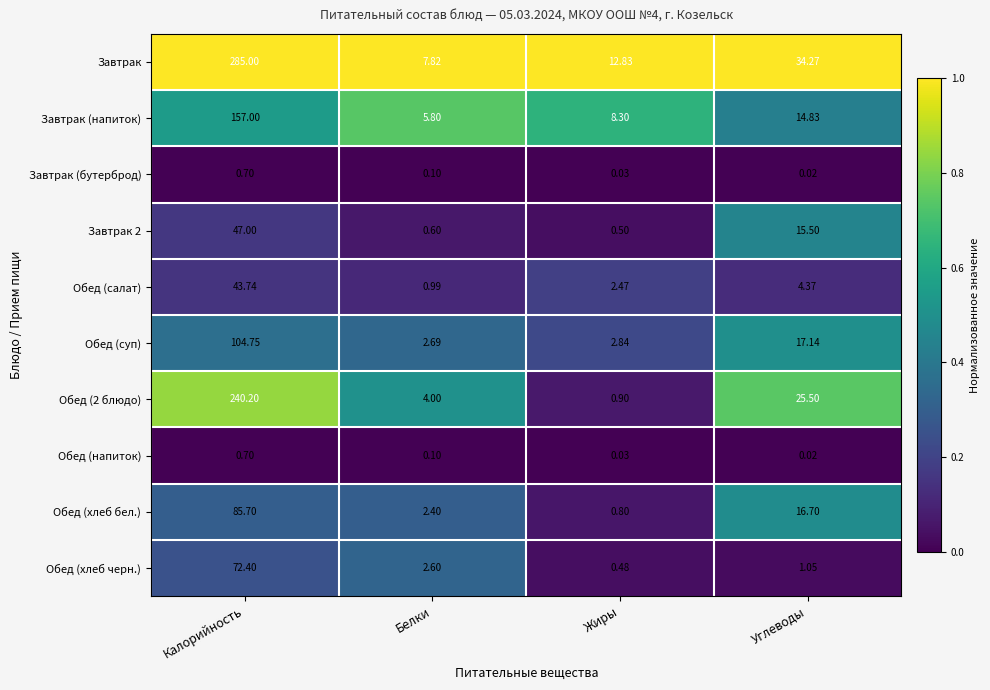

Which category has the lowest value across all series?

Углеводы